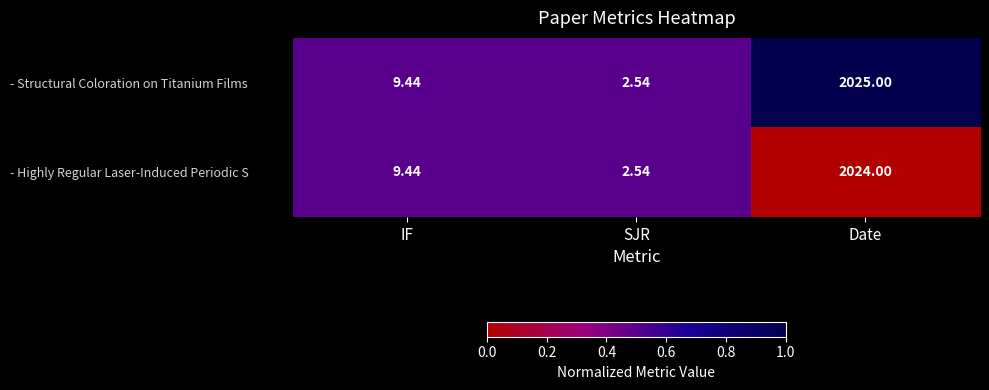

Which series has the widest spread of values?

- Structural Coloration on Titanium Films